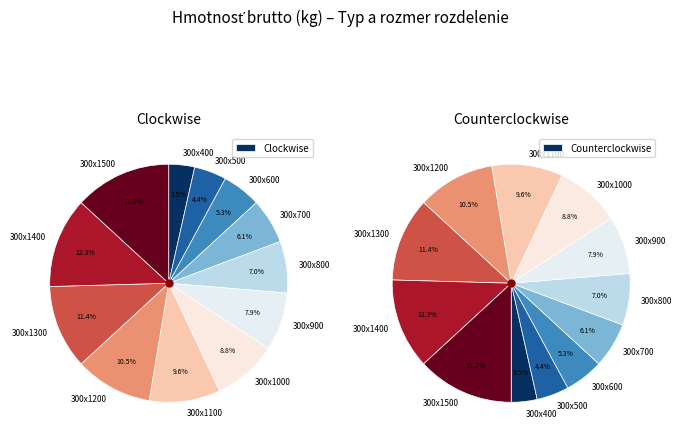

To the nearest percent, what percentage of the pie is 300x700?

6%